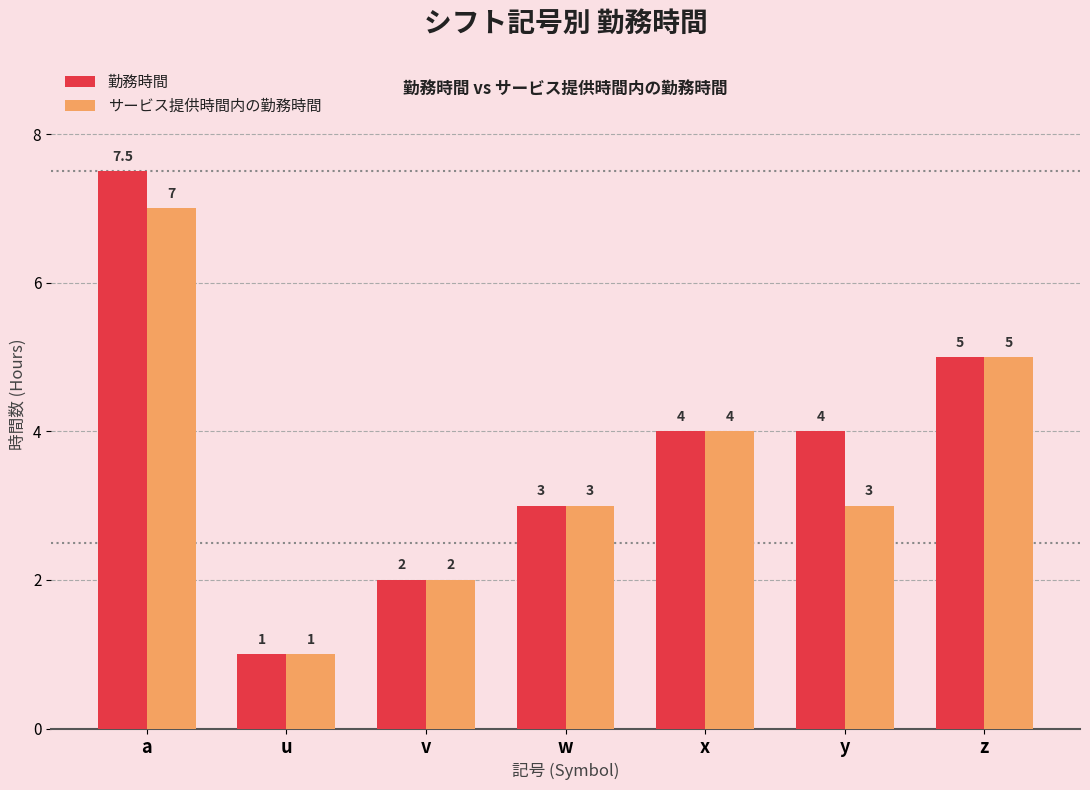

Which series has the largest range (max minus min)?

勤務時間